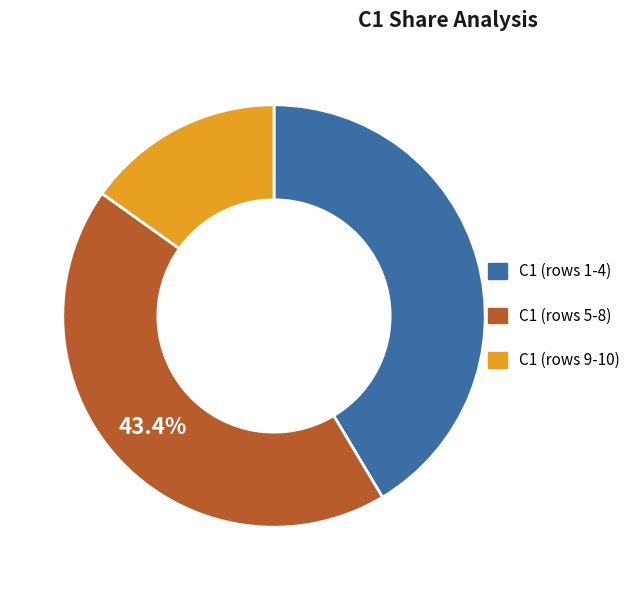

Rank the categories by value from highest to lowest.

C1 (rows 5-8), C1 (rows 1-4), C1 (rows 9-10)